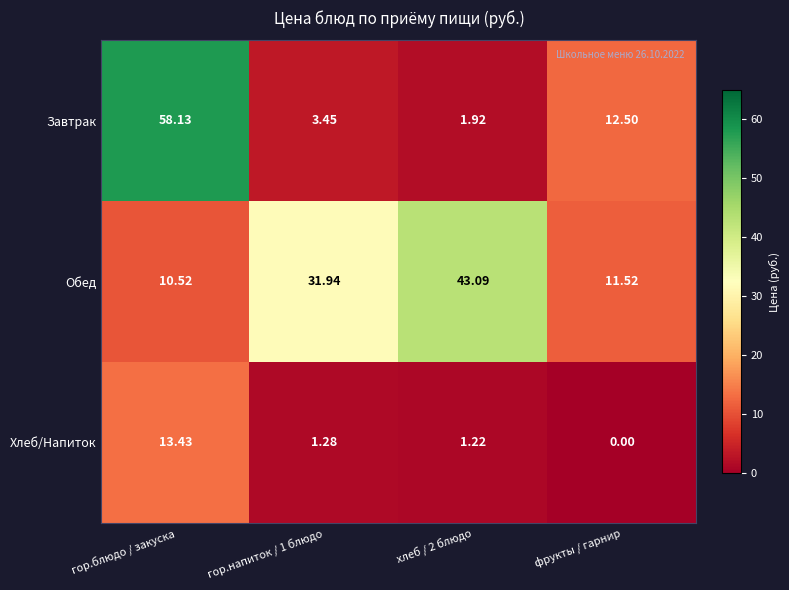

At how many categories does at least one series exceed 41?

2